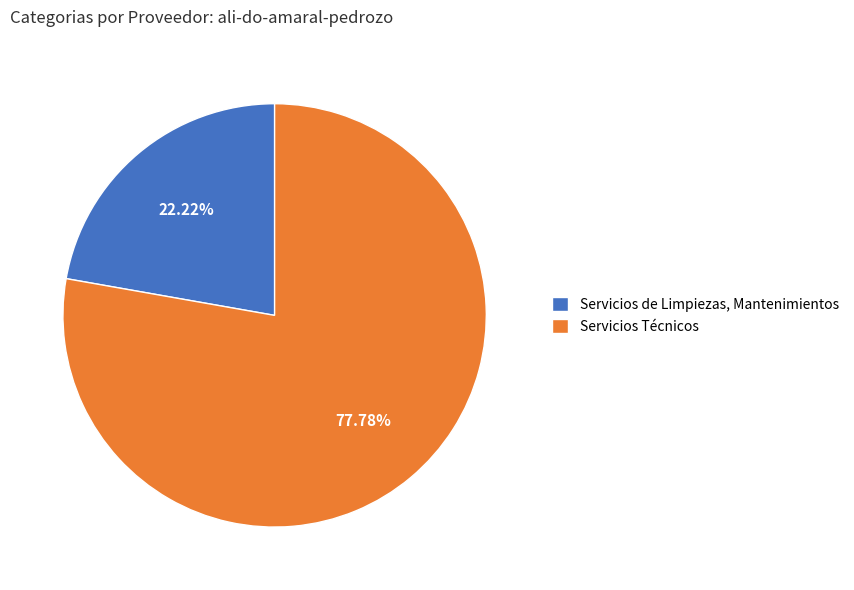

To the nearest percent, what is the average slice percentage?

50%